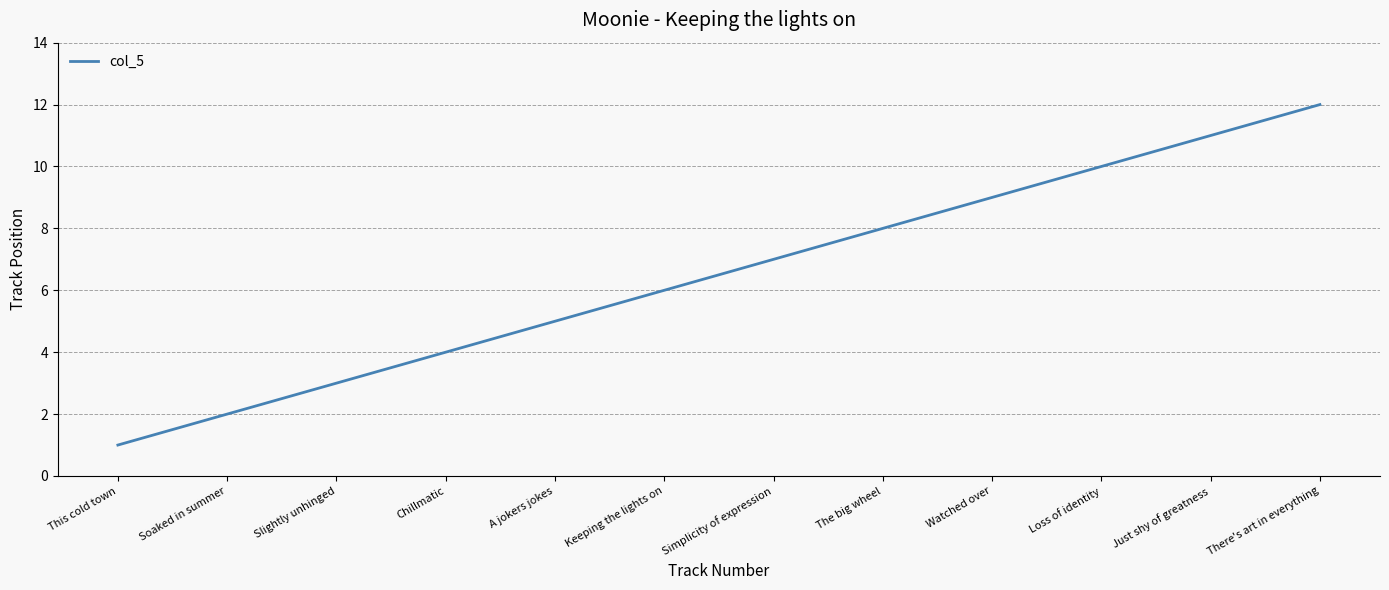

What position from the right is The big wheel?

5